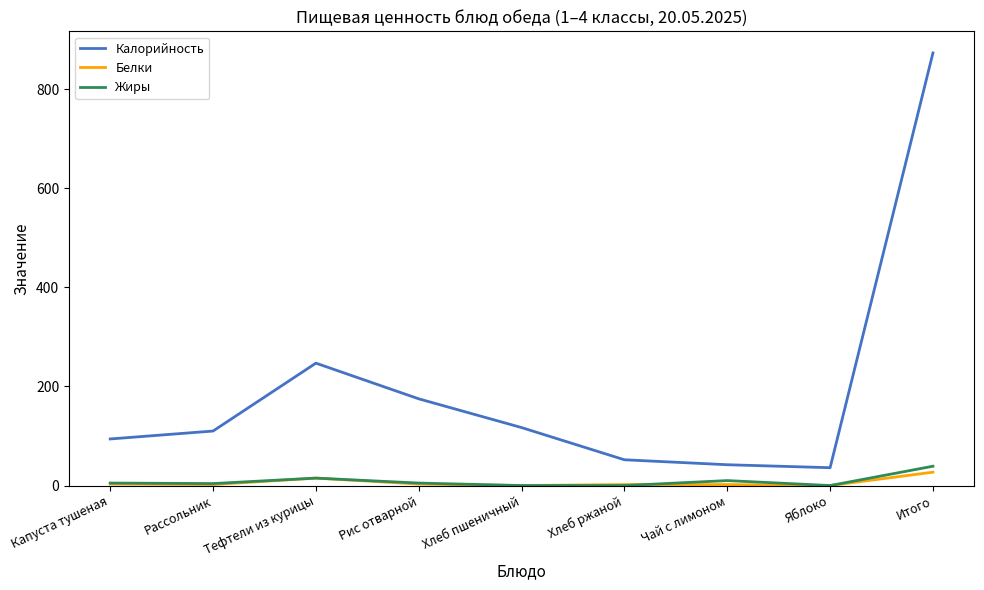

Which category has the highest value across all series?

Итого